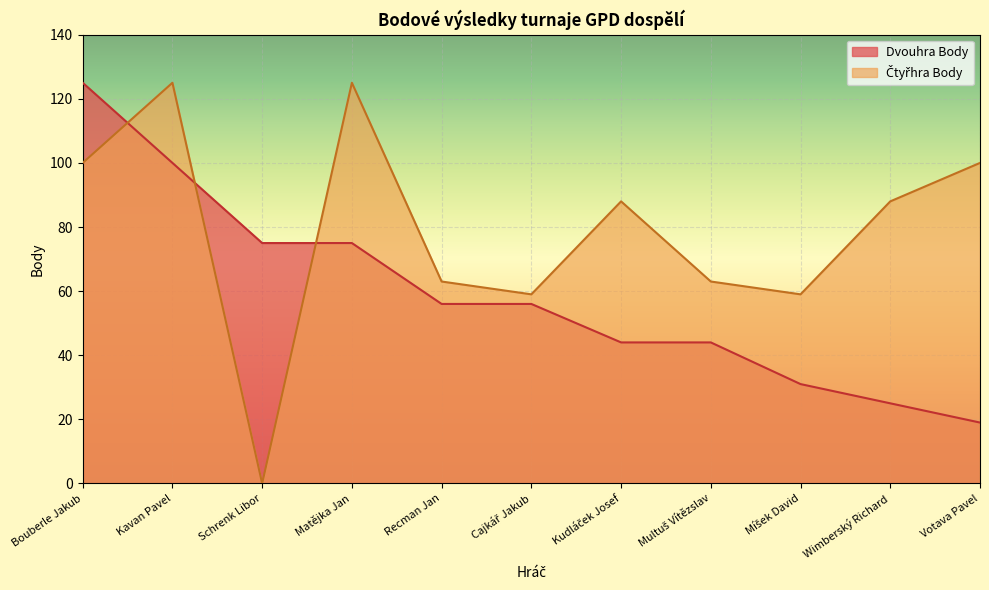

How many values in the Čtyřhra Body series exceed 88?

4